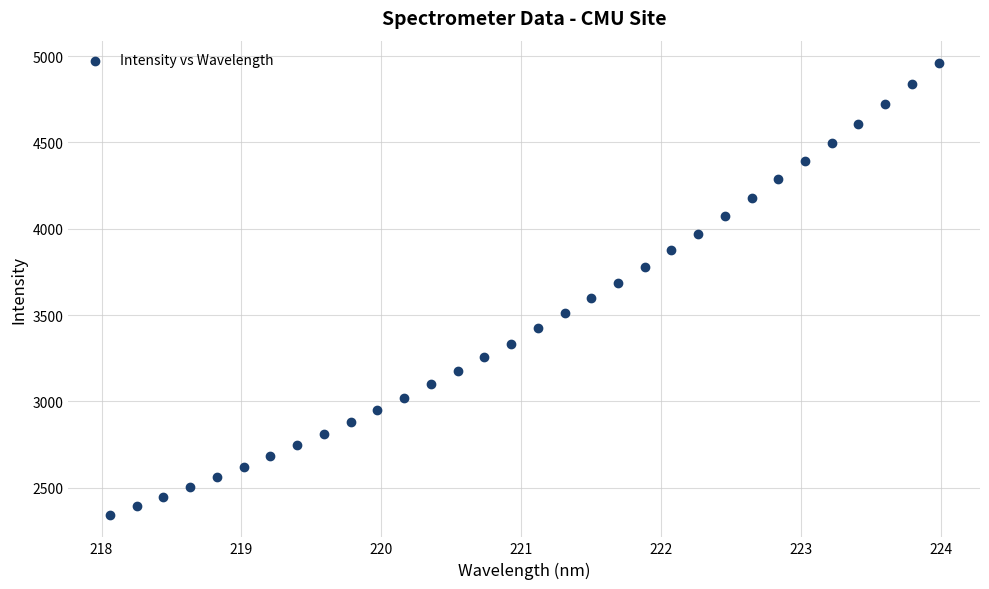

What is the range of X values (max minus min)?

5.9